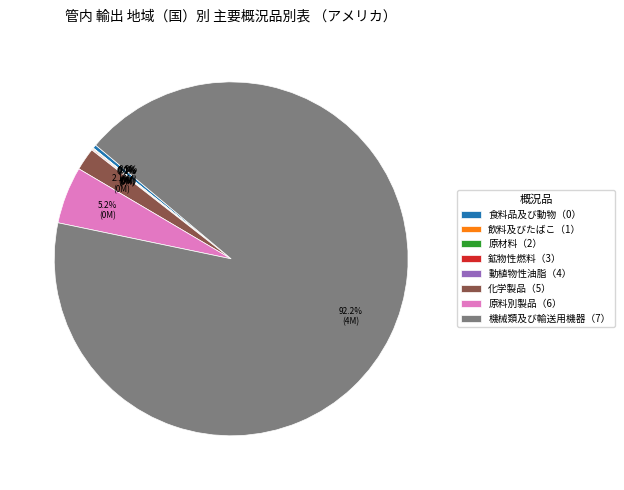

Which slice is the largest?

機械類及び輸送用機器（7）